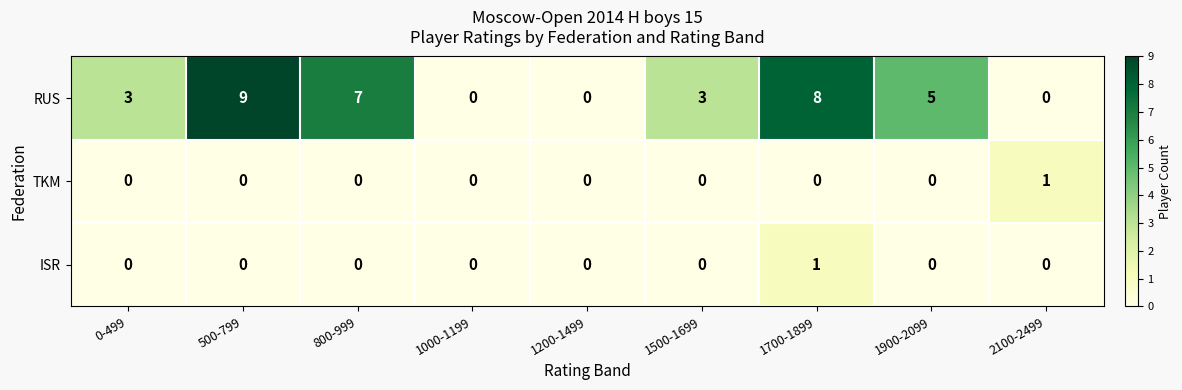

How many TKM values are between 0 and 1?

9